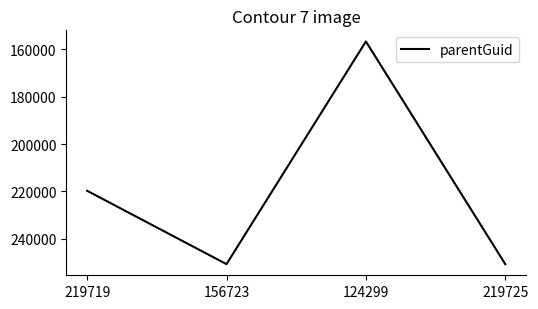

True or false: the data has more than 2 interior local peaks.

False